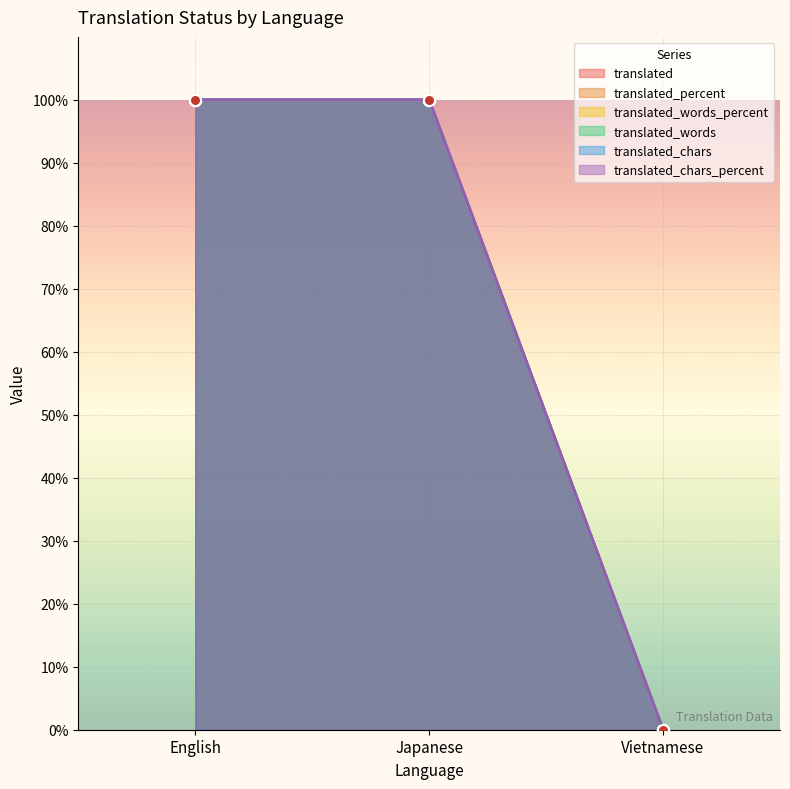

At which category is the sum across all series the highest?

English